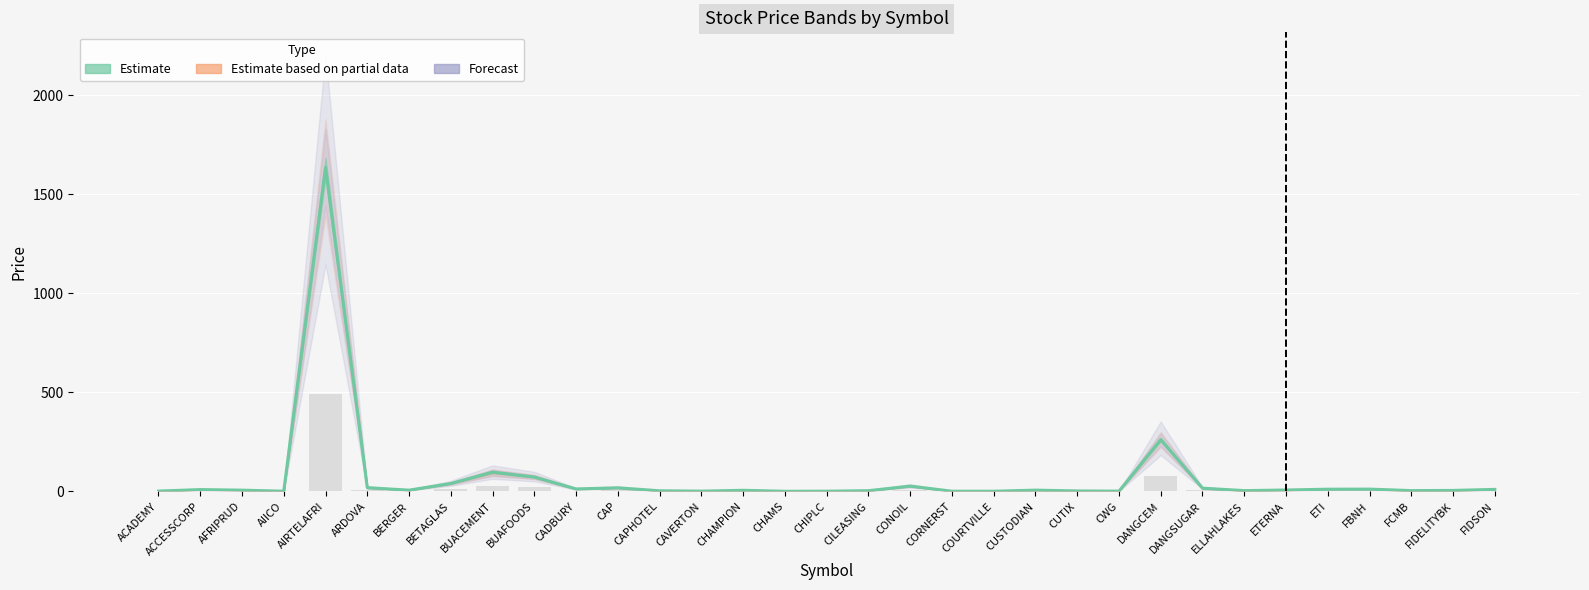

What is the spread (max minus min) of values at DANGSUGAR?

11.2